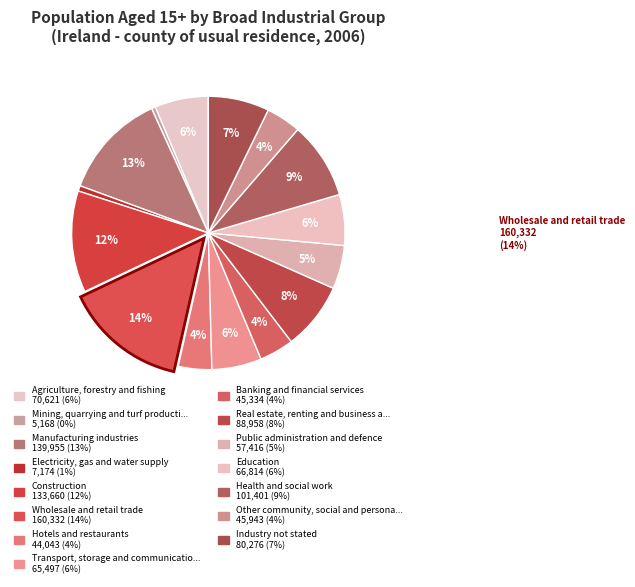

Combined, what portion of the pie is Construction and Public administration and defence?

17.2%